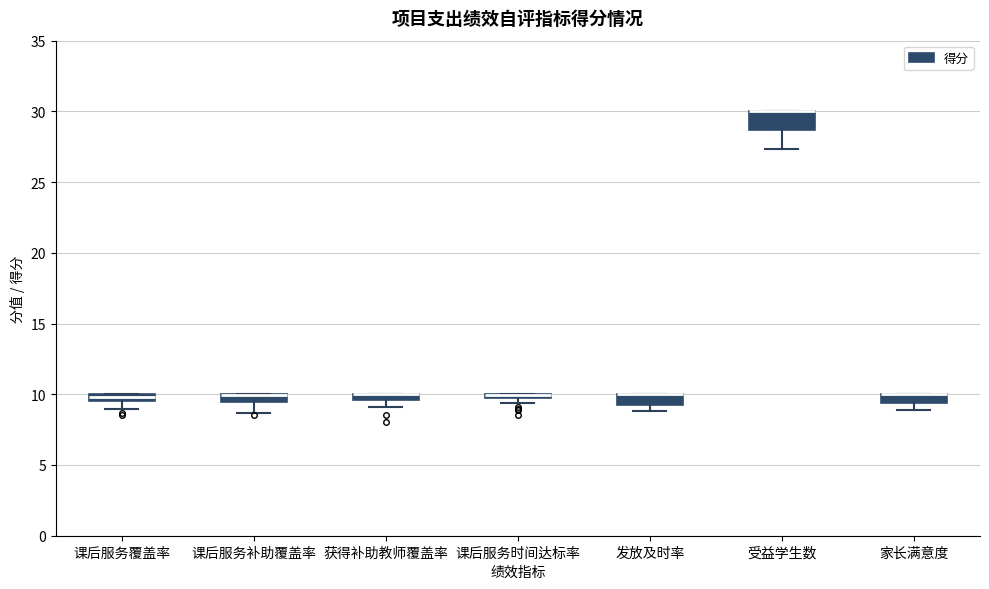

Where is the upper edge of the box for 家长满意度 on the y-axis? The values are not printed on the chart, so give them approximately, as read against the axis.

10.0